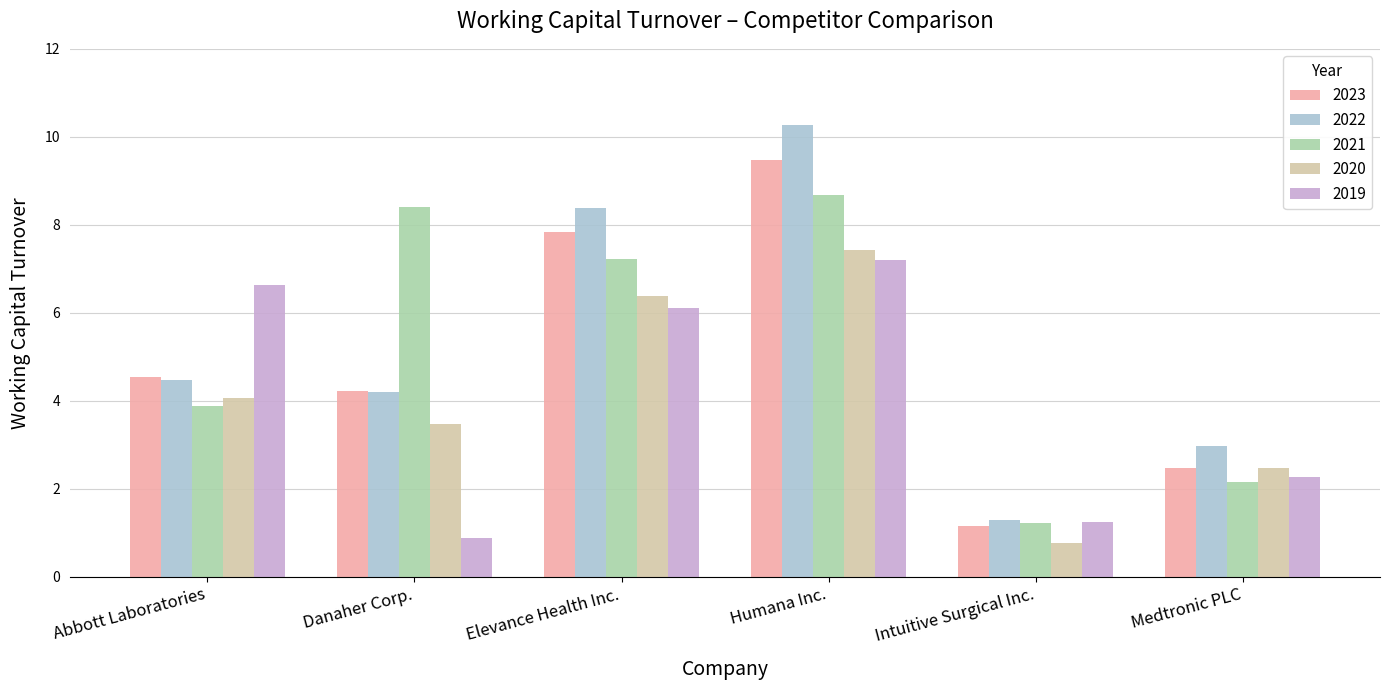

Which label corresponds to the smallest value in the chart?

Intuitive Surgical Inc.